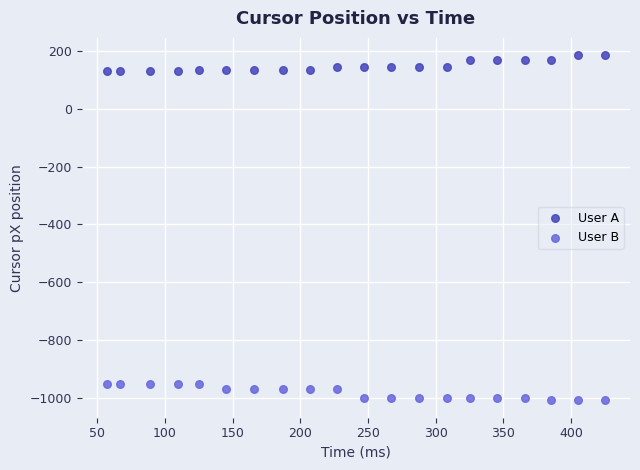

Which series contains the lowest Y value?

User B